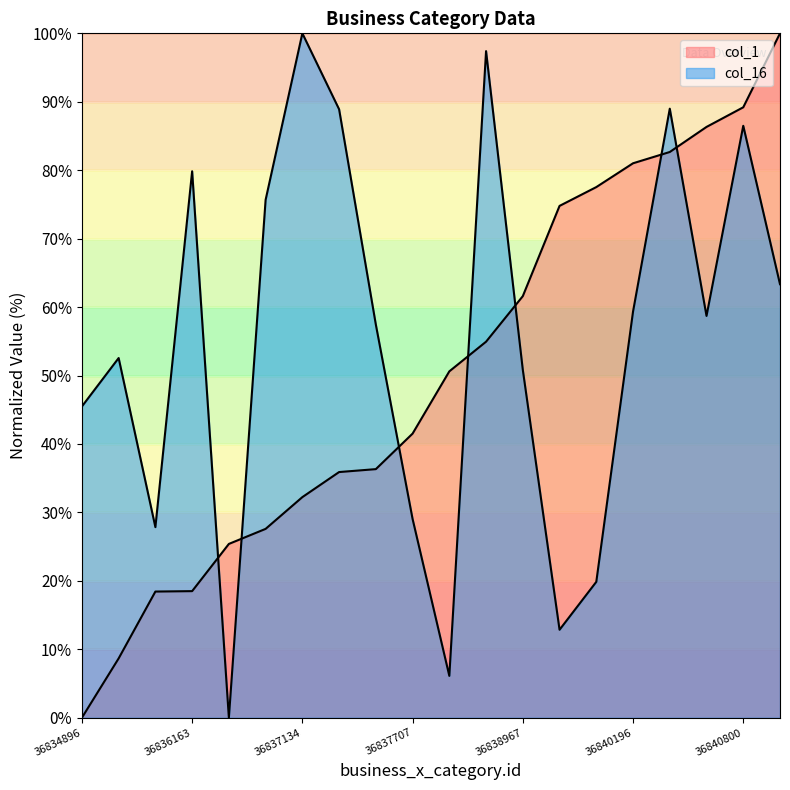

True or false: business_x_category.id and col_16 cross at least once.

True